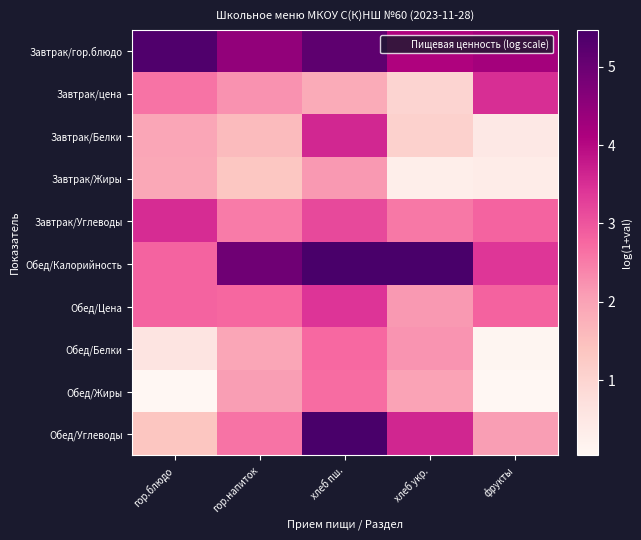

Which series has the widest spread of values?

Обед/Углеводы